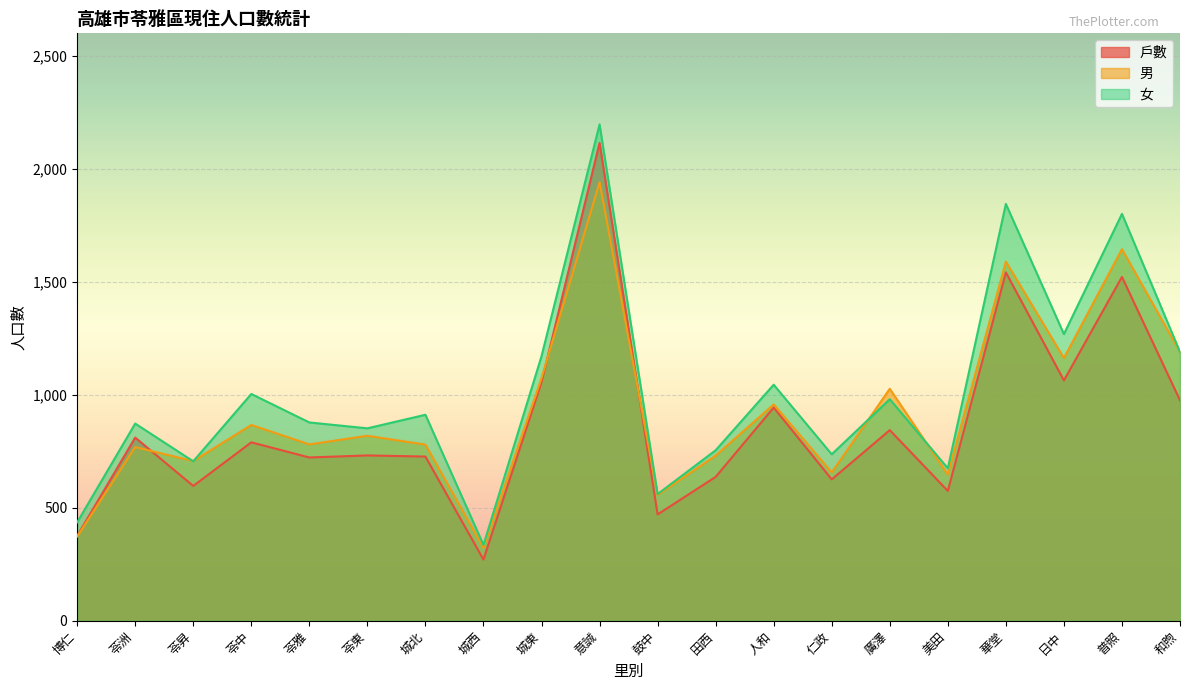

After their last crossing, which series has the higher values: 女 or 男?

女